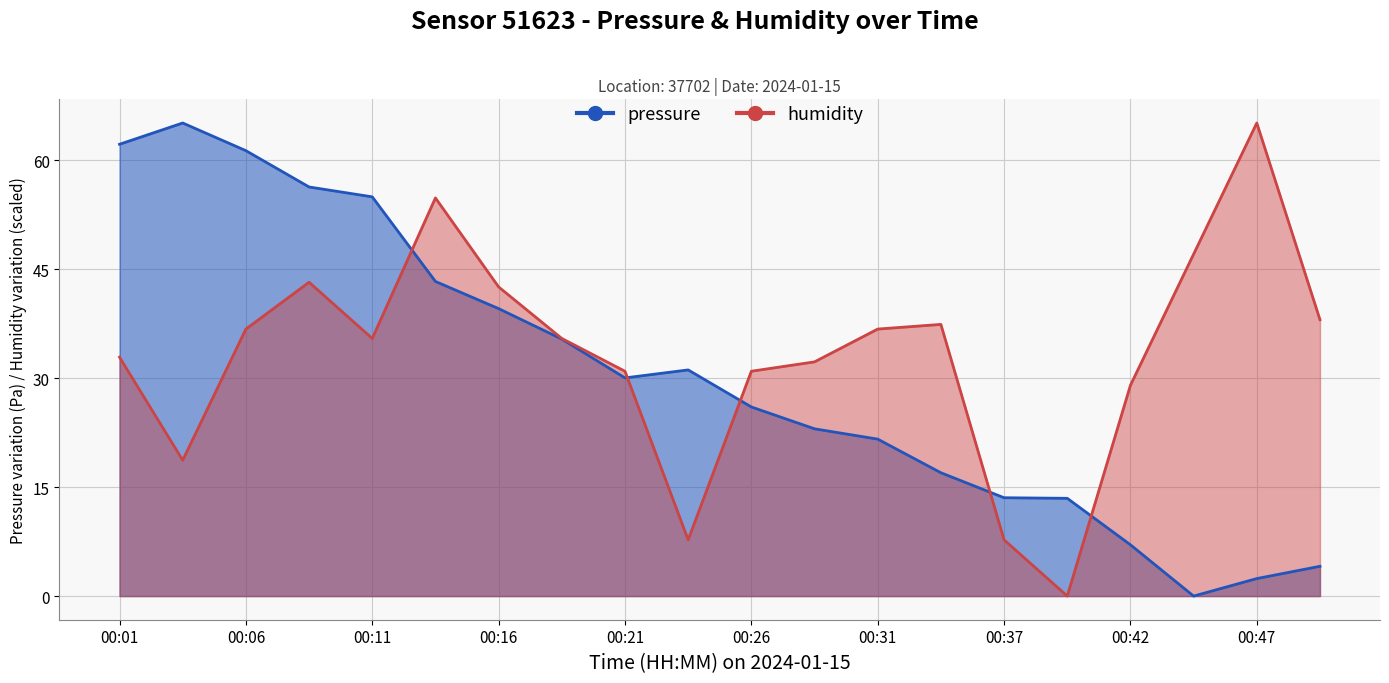

At which label does humidity first exceed 35?

00:06